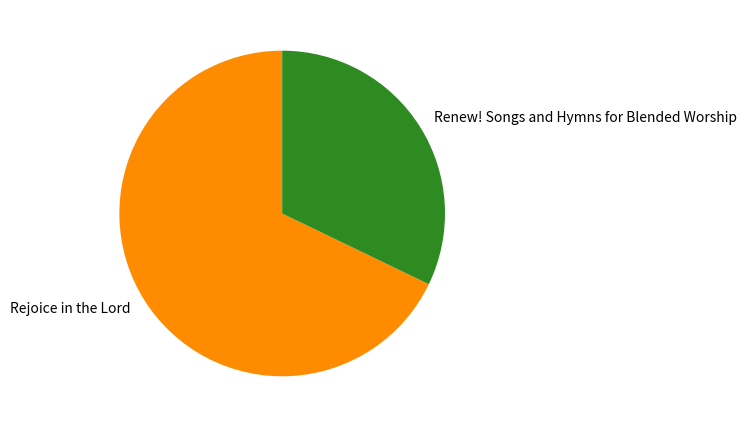

What is the majority slice?

Rejoice in the Lord